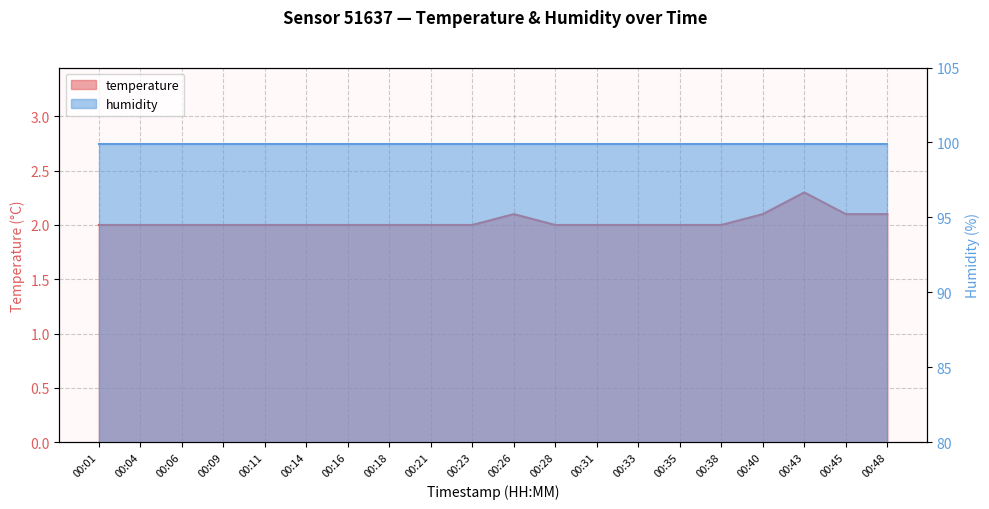

Rank the categories by value from highest to lowest.

00:43, 00:26, 00:40, 00:45, 00:48, 00:01, 00:04, 00:06, 00:09, 00:11, 00:14, 00:16, 00:18, 00:21, 00:23, 00:28, 00:31, 00:33, 00:35, 00:38